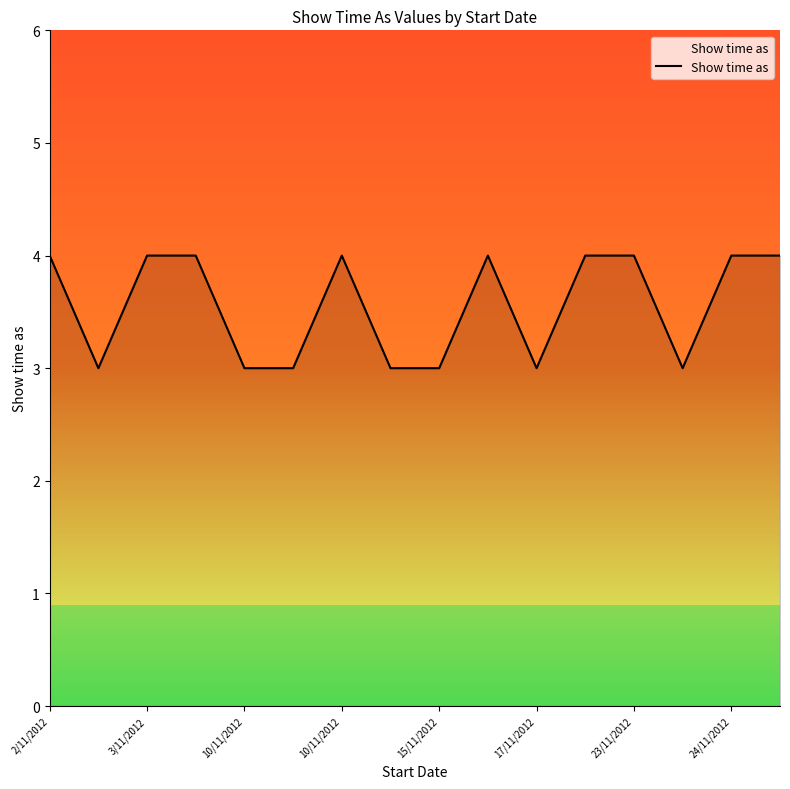

What is the maximum value shown in the chart?

4